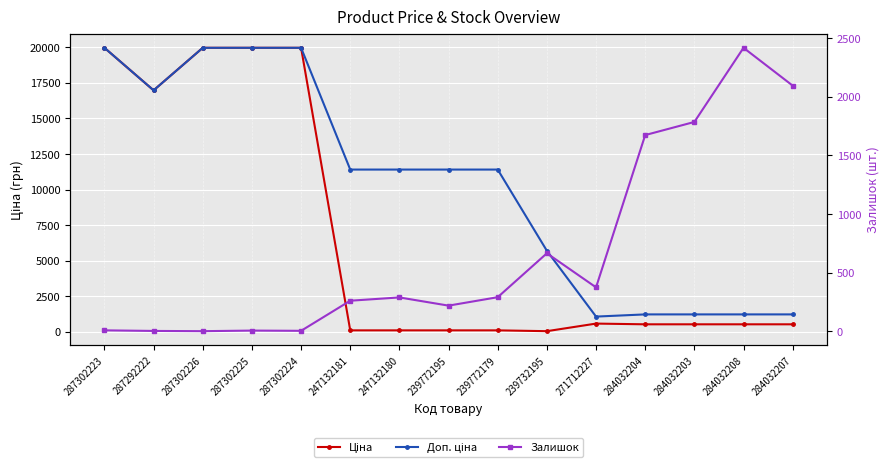

At which category does Ціна reach its first local peak?

271712227